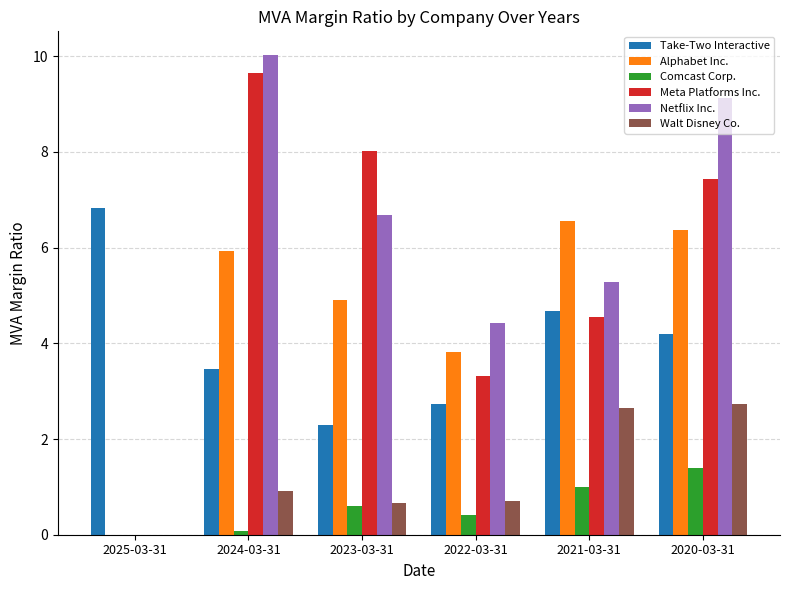

What is the sum of all Meta Platforms Inc. values?

33.0